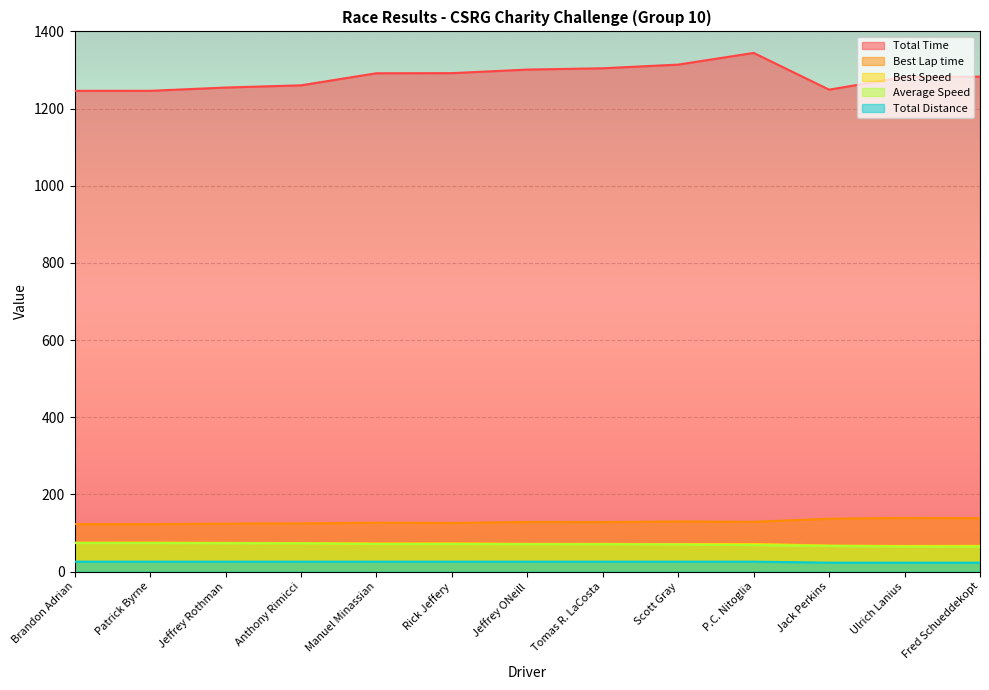

The value of Best Lap time at Jeffrey Rothman is 173.0. True or false?

False